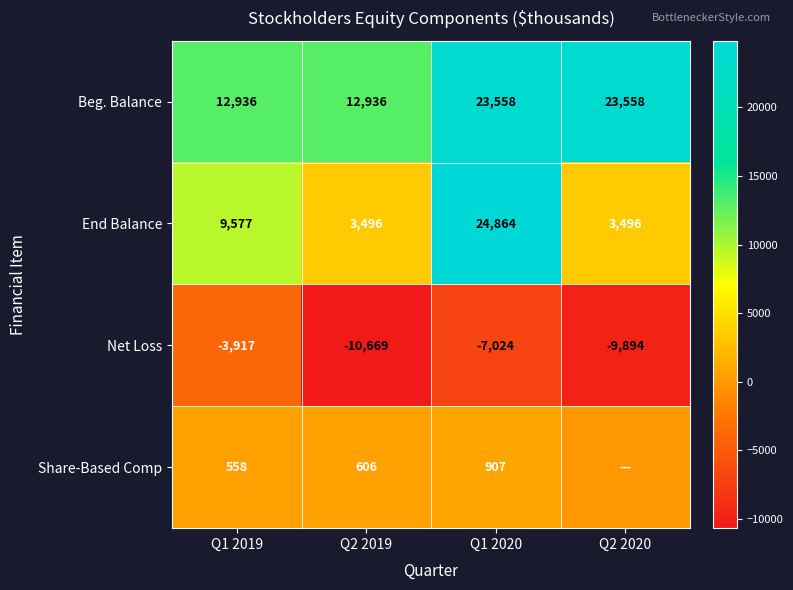

What is the difference between the End Balance values at Q2 2020 and Q1 2019?

6081